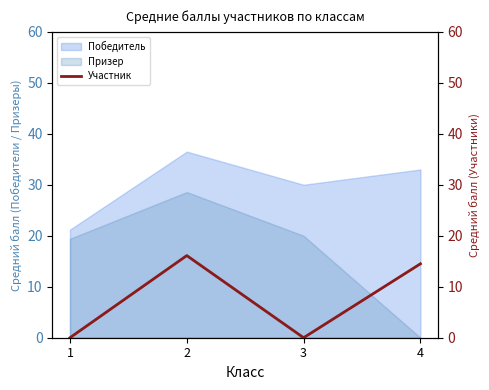

Rank the categories by value from lowest to highest.

1, 3, 4, 2